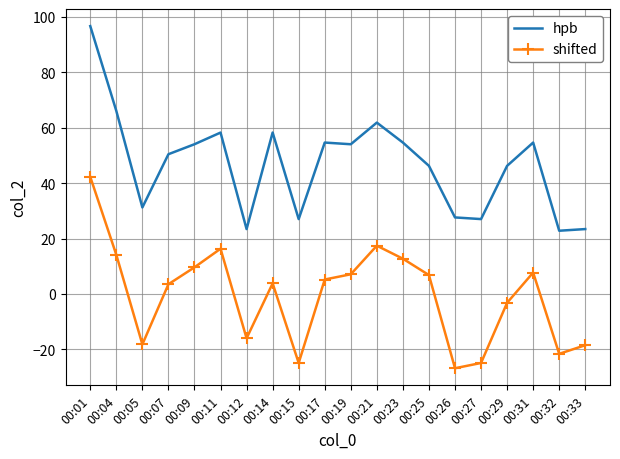

Which category has the lowest value across all series?

00:26